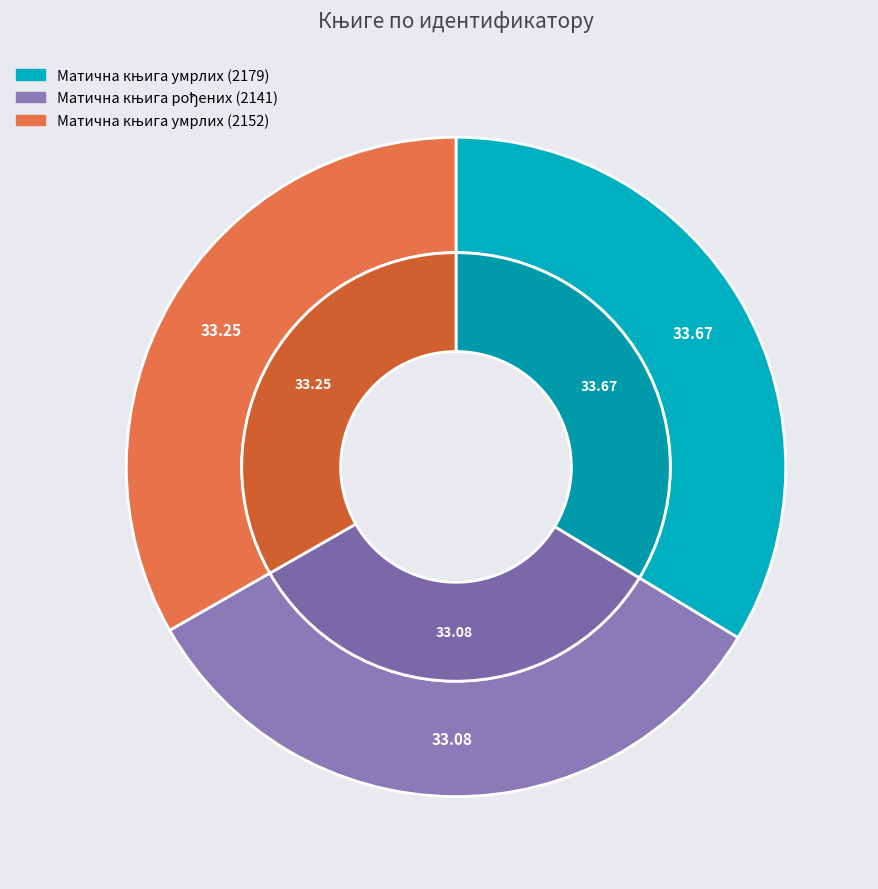

Which slice is the largest?

Матична књига умрлих (2179)